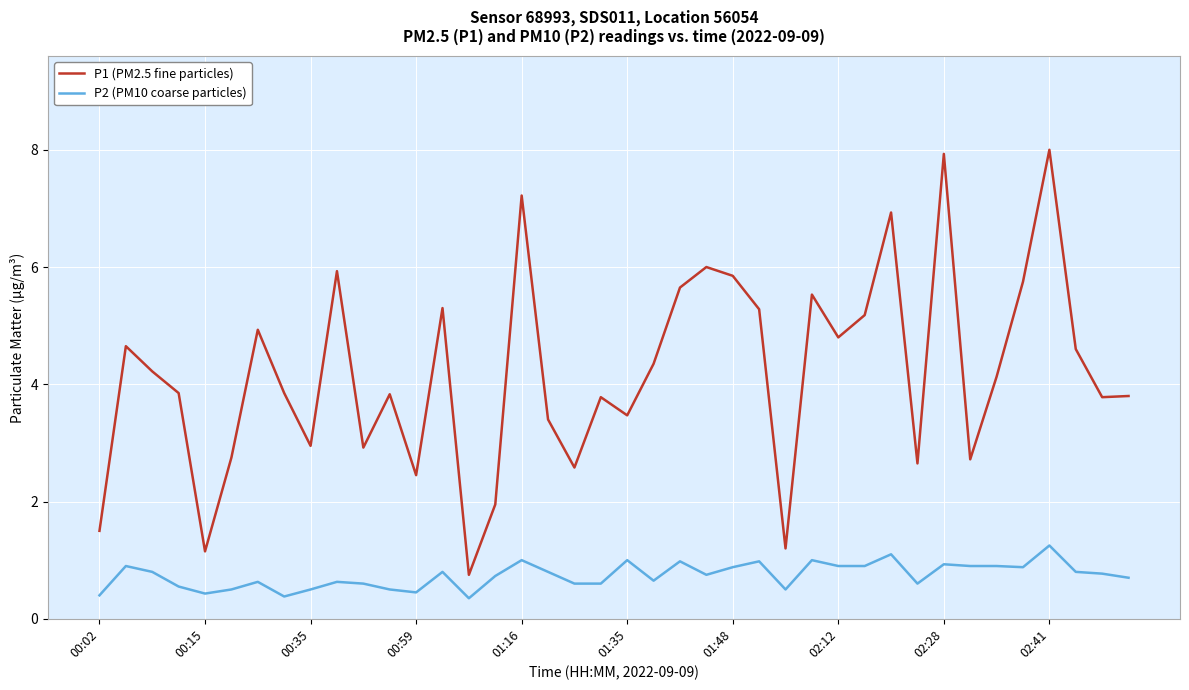

Which series has the largest range (max minus min)?

P1 (PM2.5 fine particles)